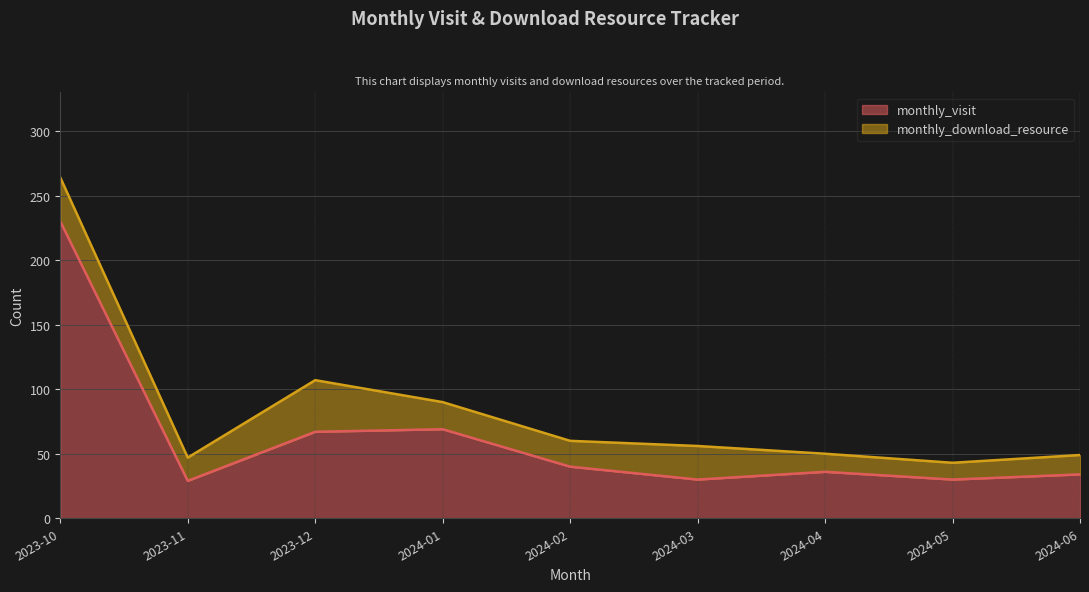

Reading left to right, extract all data points from this chart.

2023-10=230	2023-11=29	2023-12=67	2024-01=69	2024-02=40	2024-03=30	2024-04=36	2024-05=30	2024-06=34